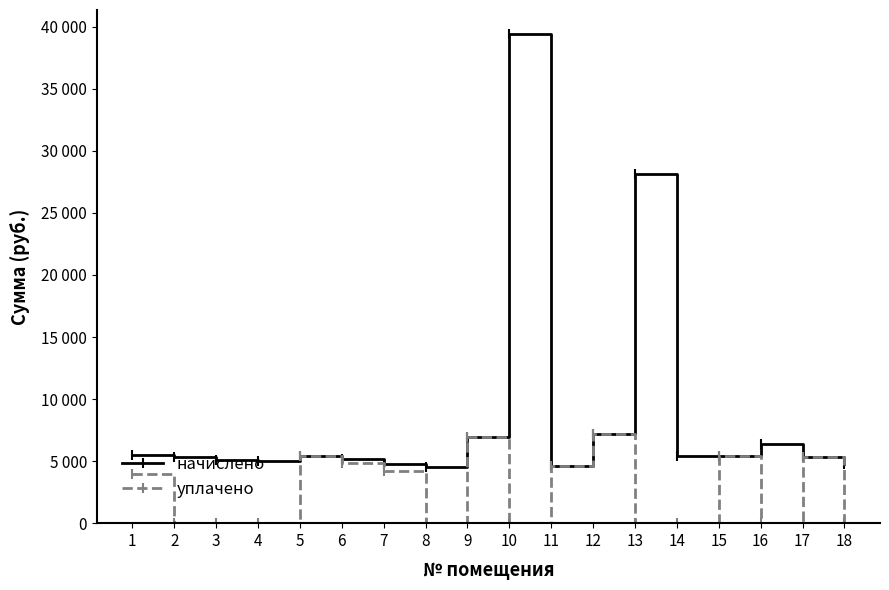

What are all the series names shown in the legend?

начислено, уплачено